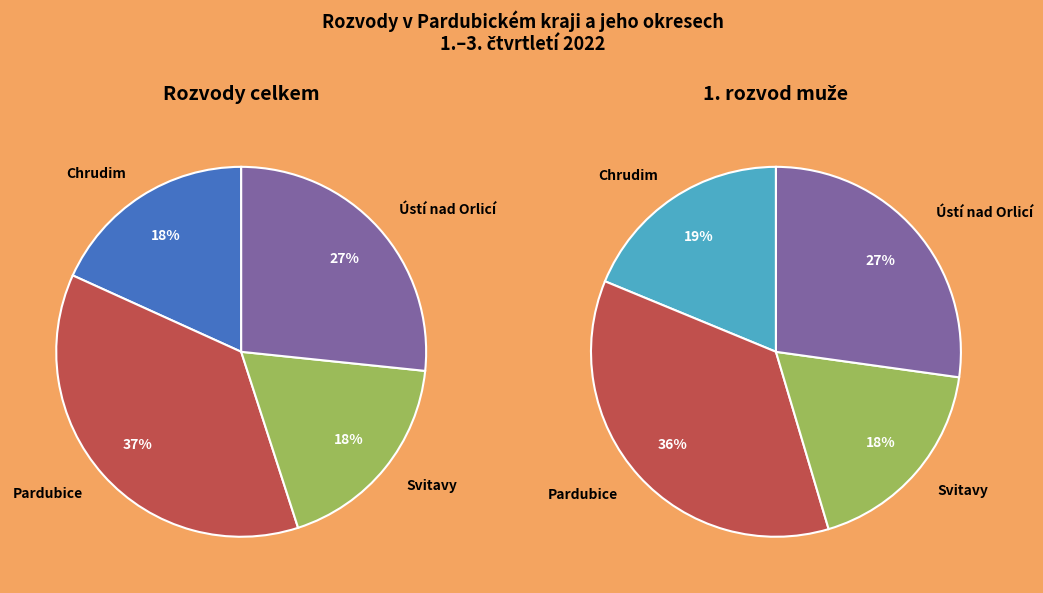

What is the ratio of the value at Chrudim to the value at Svitavy?

1.0